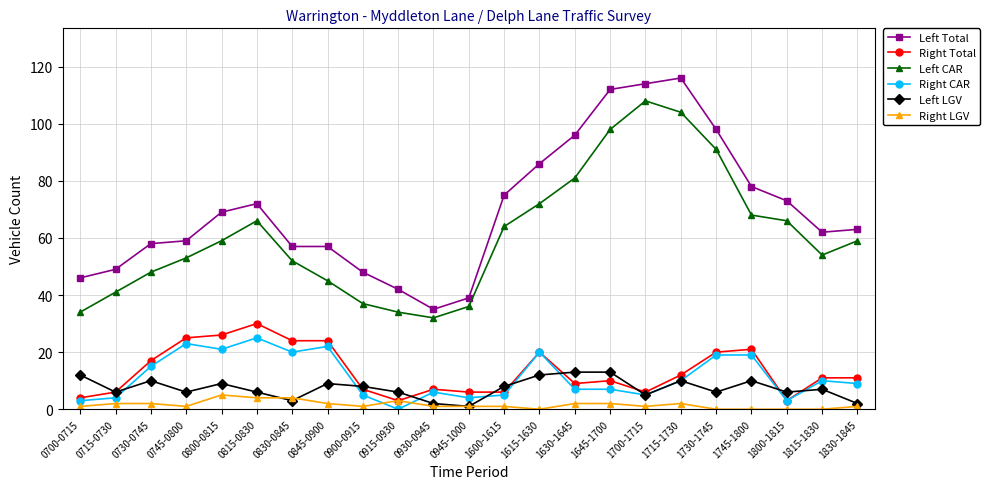

Does the chart have visible grid lines?

Yes